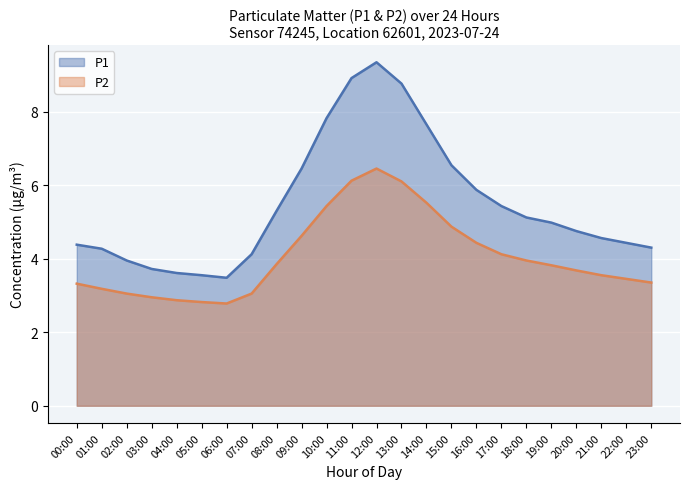

True or false: P1 has a value of 5.9 at 16:00.

True